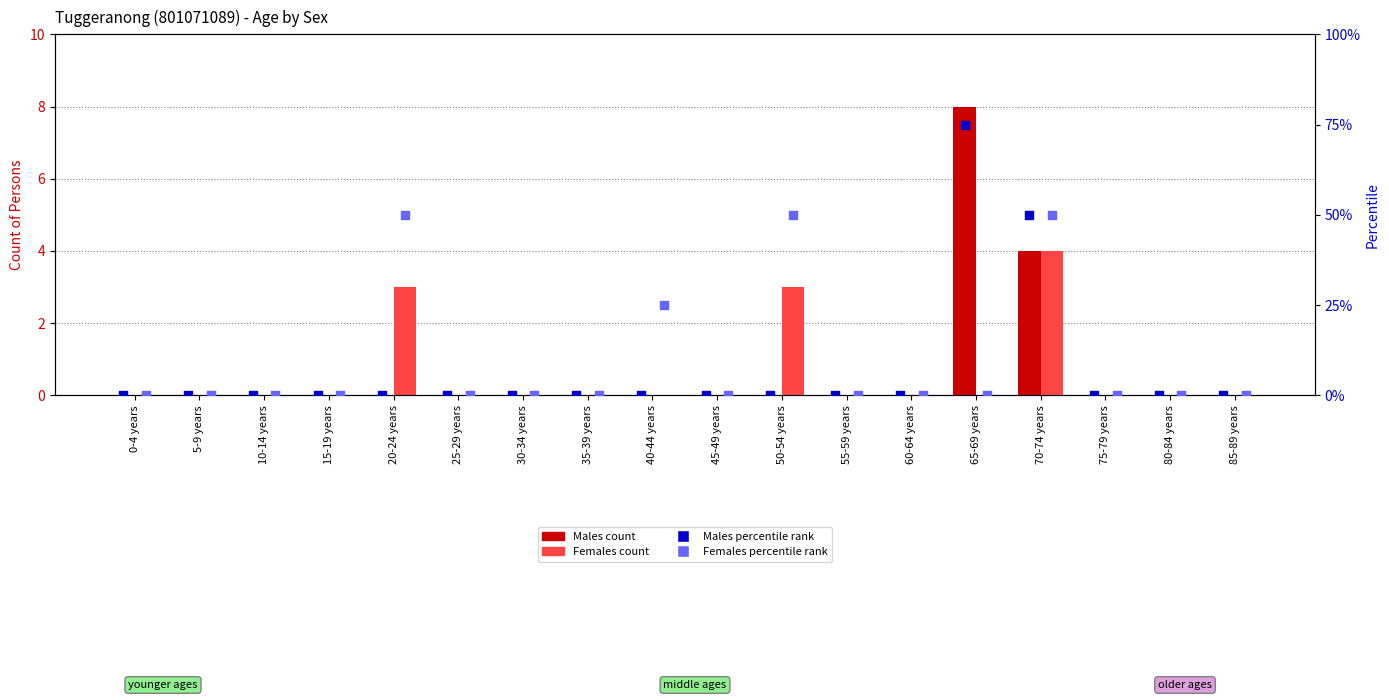

Which series reaches the minimum Y coordinate?

Males (count)